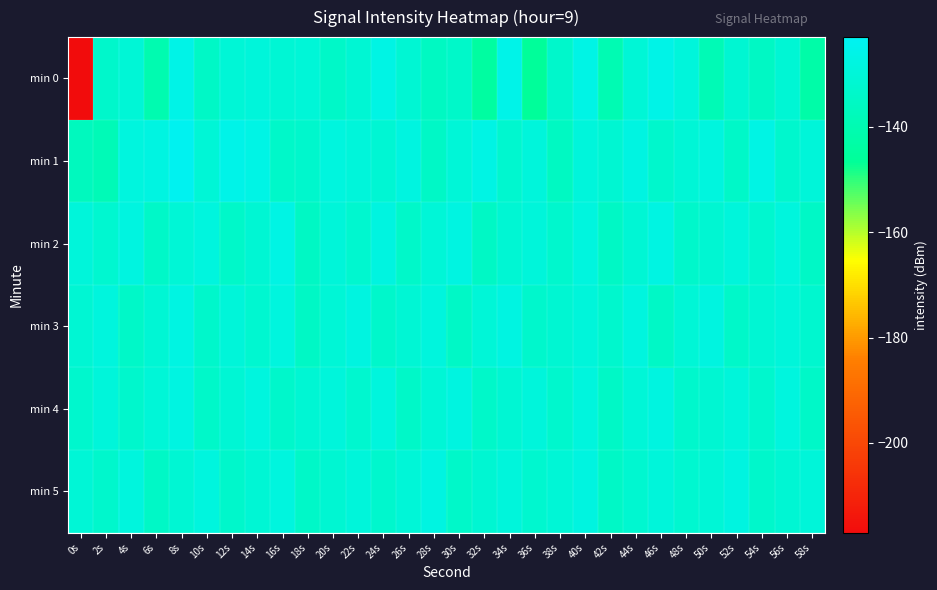

What is the total value across all series at 54s?

-792.2